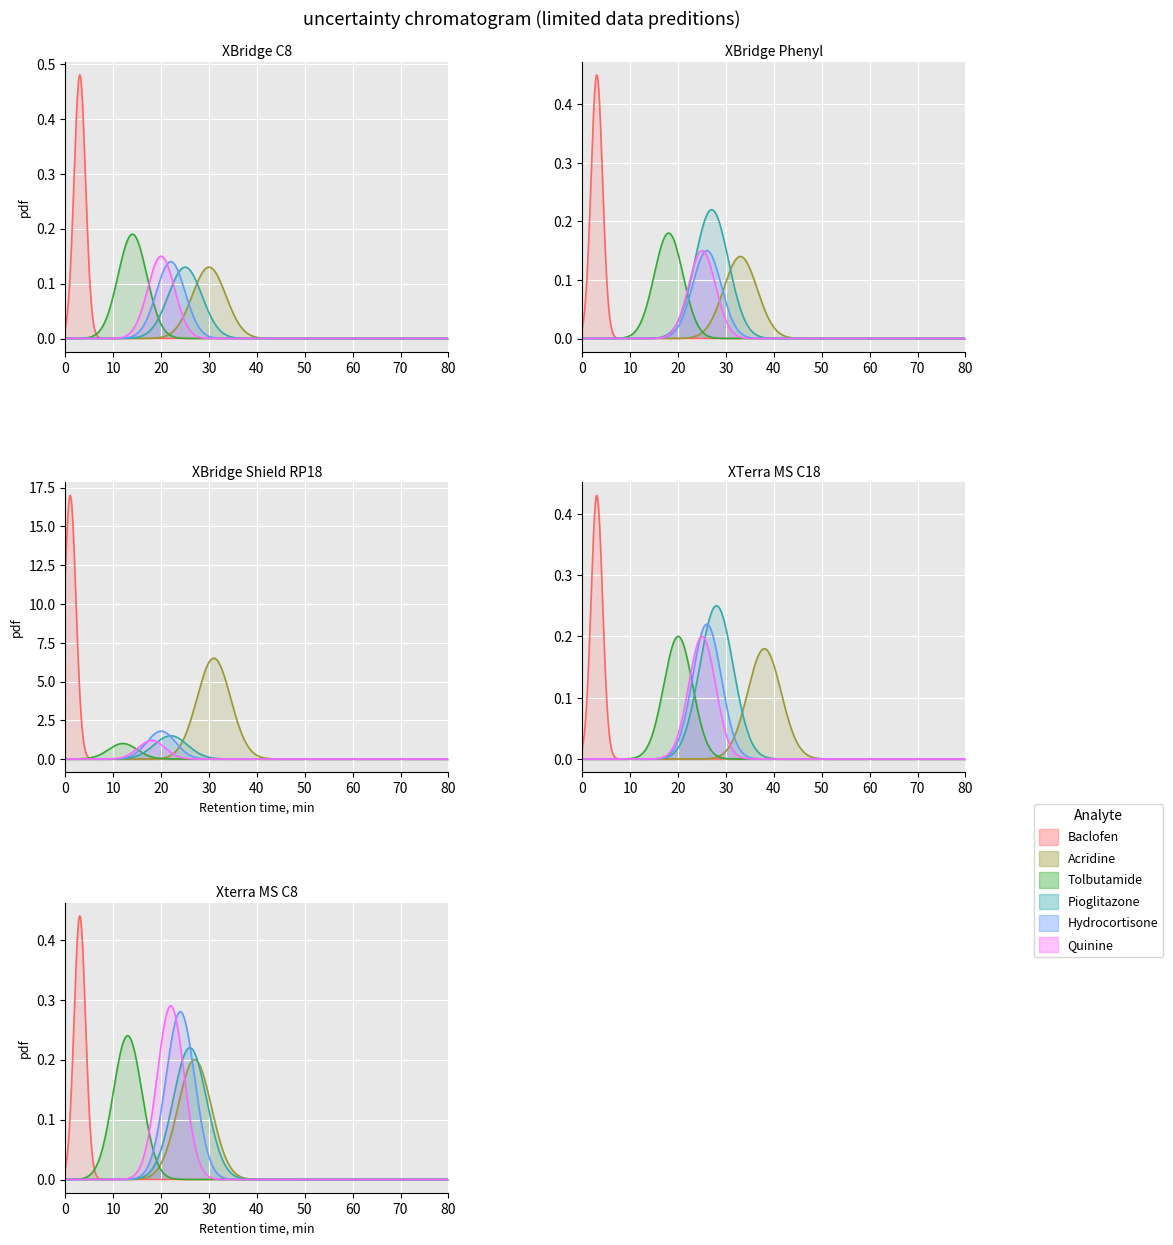

Which series has the widest spread of values?

Baclofen